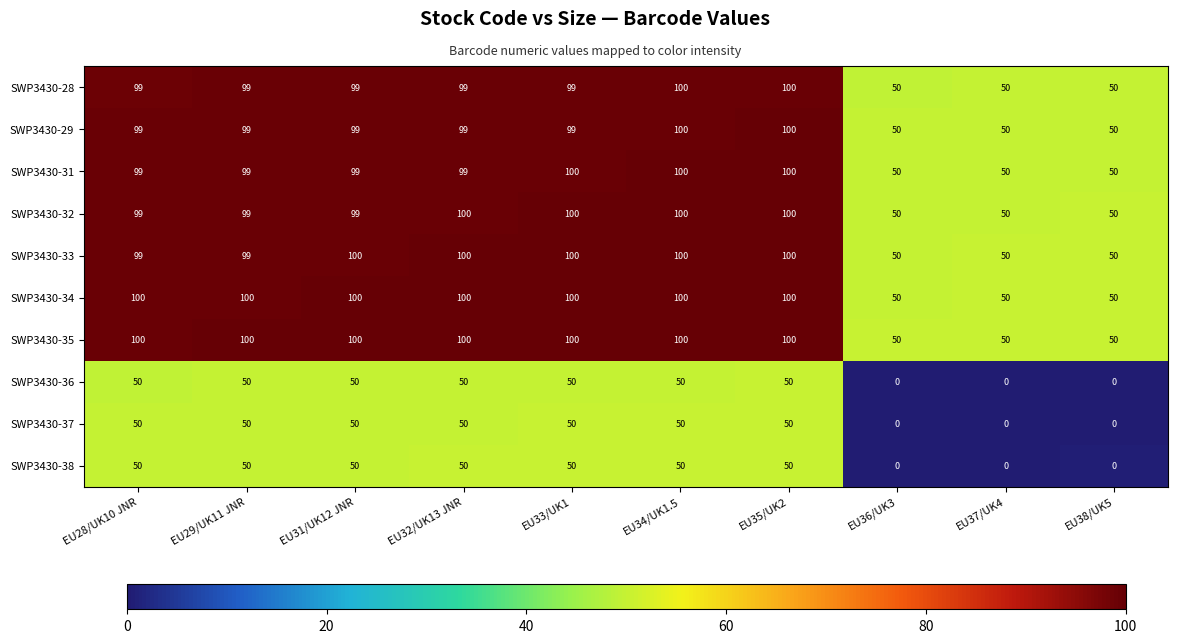

Is the value of SWP3430-32 at EU34/UK1.5 greater than the value of SWP3430-29 at EU32/UK13 JNR?

Yes